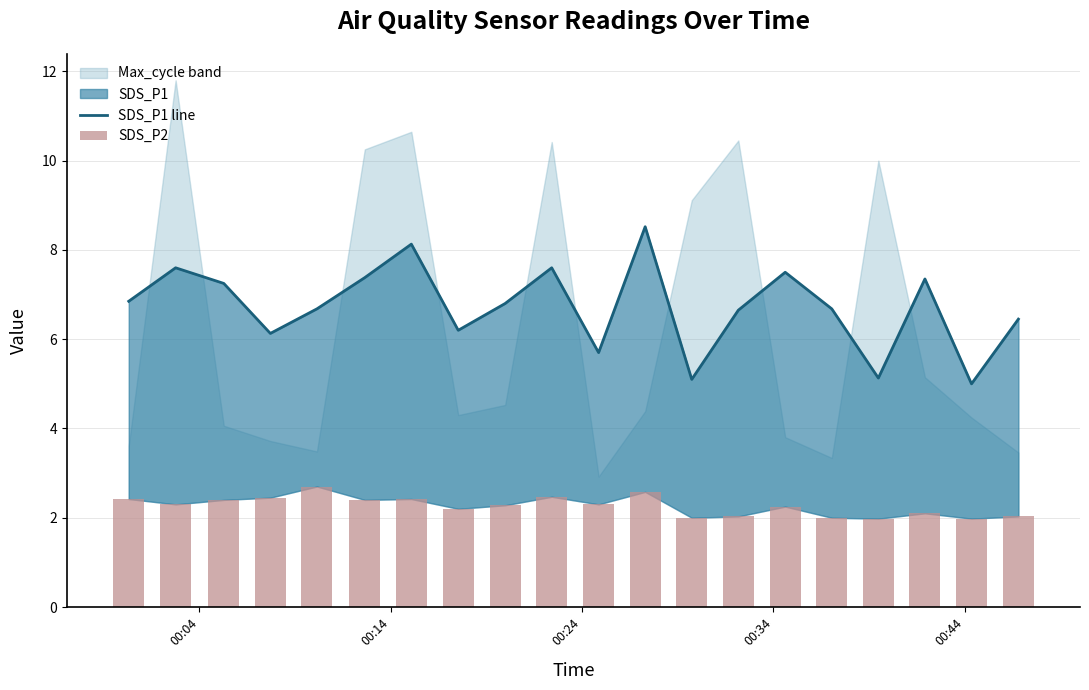

How many data points in SDS_P1 line are above 6?

16